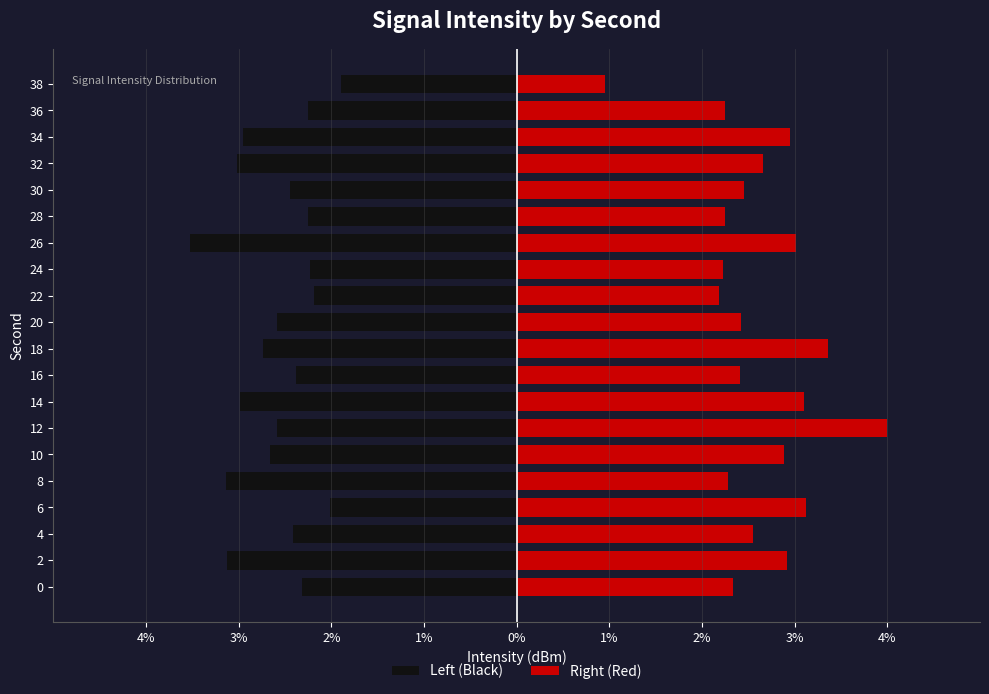

What are all the series names shown in the legend?

Left (Black), Right (Red)